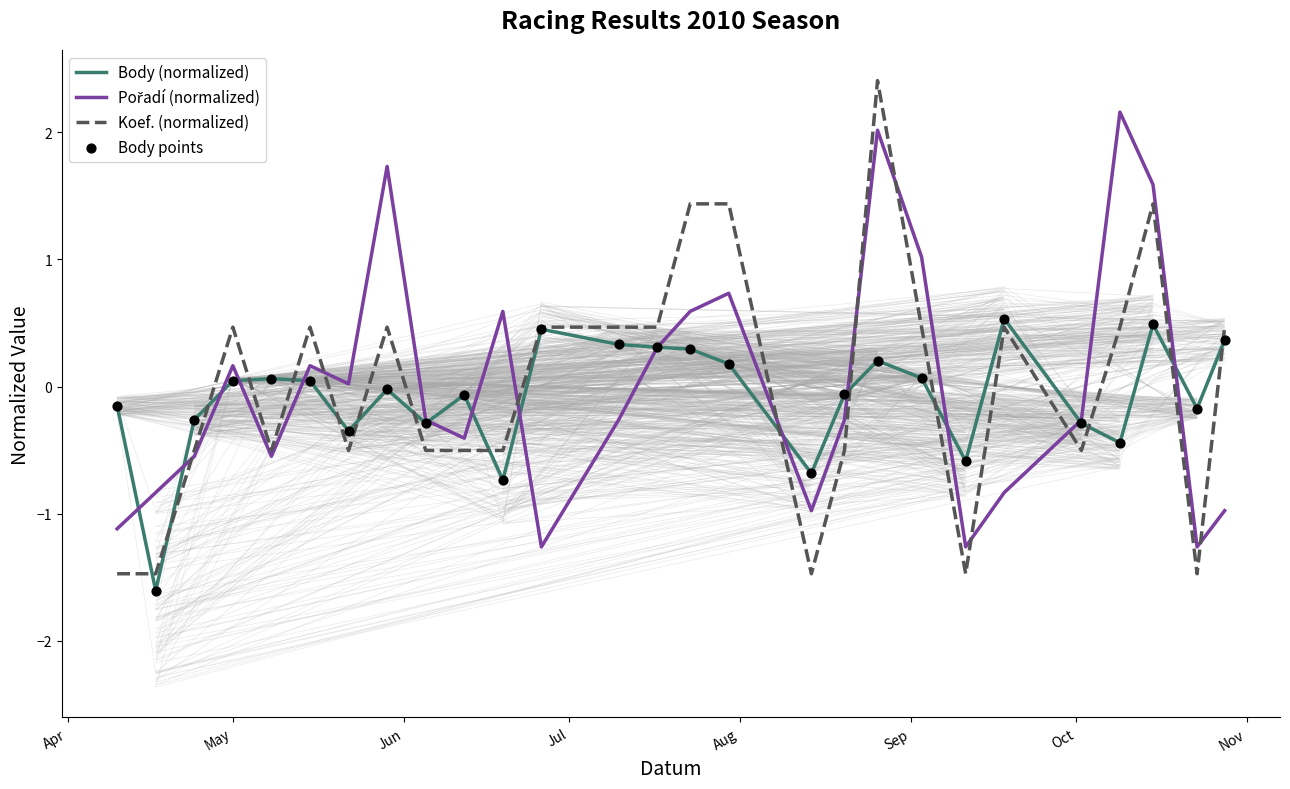

What are all the series names shown in the legend?

Body (normalized), Pořadí (normalized), Koef. (normalized), Body points